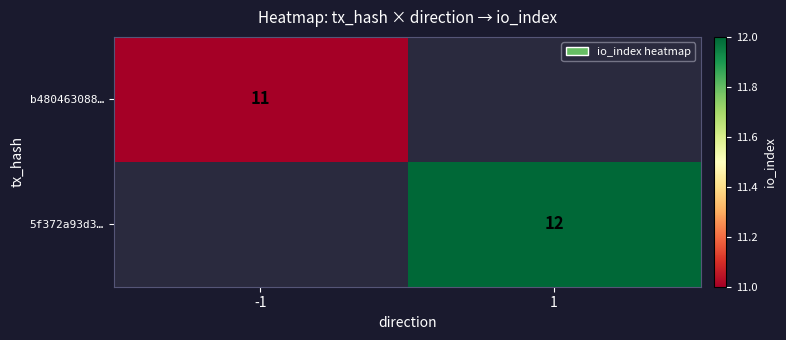

At how many categories does at least one series exceed 4?

2